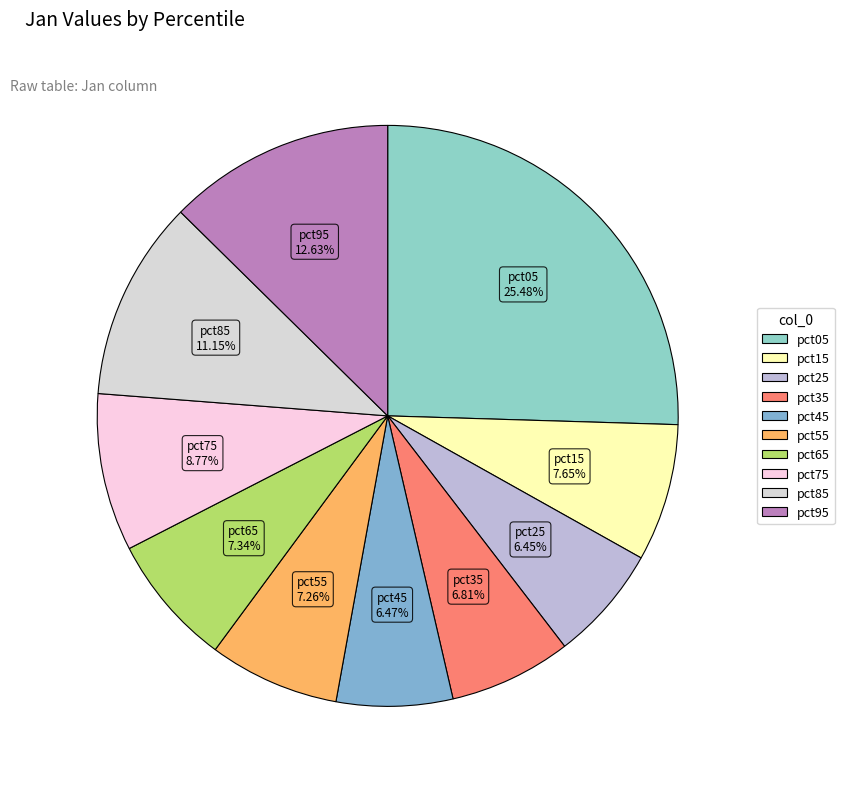

Is it true that pct75 is 9% of the pie?

True